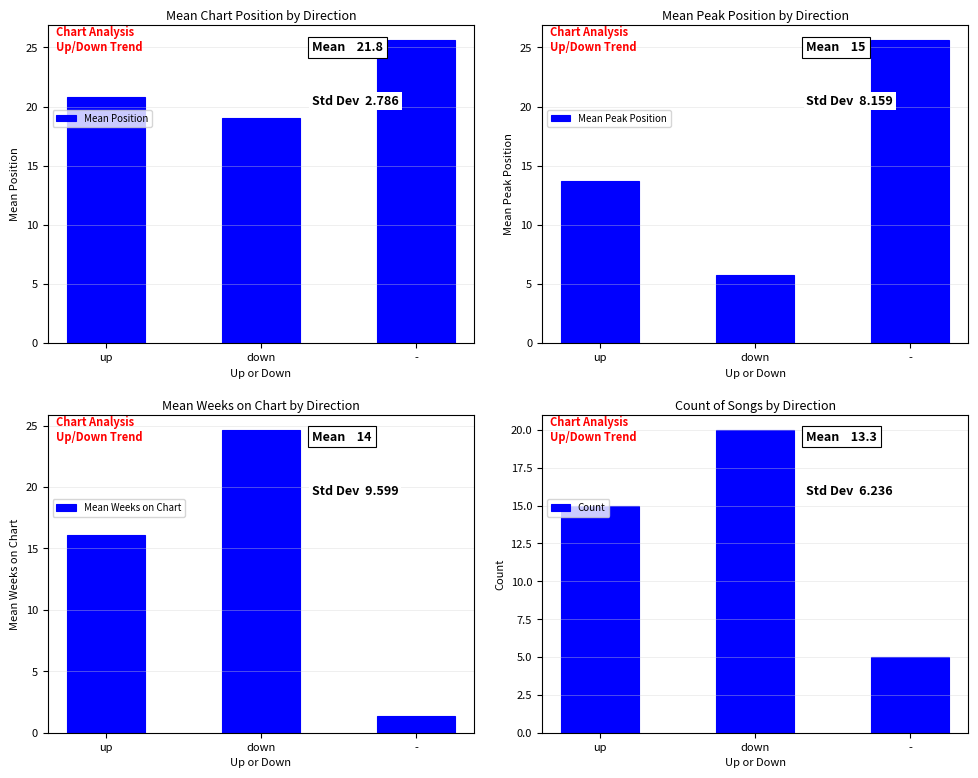

Which has a higher value, - or down?

-